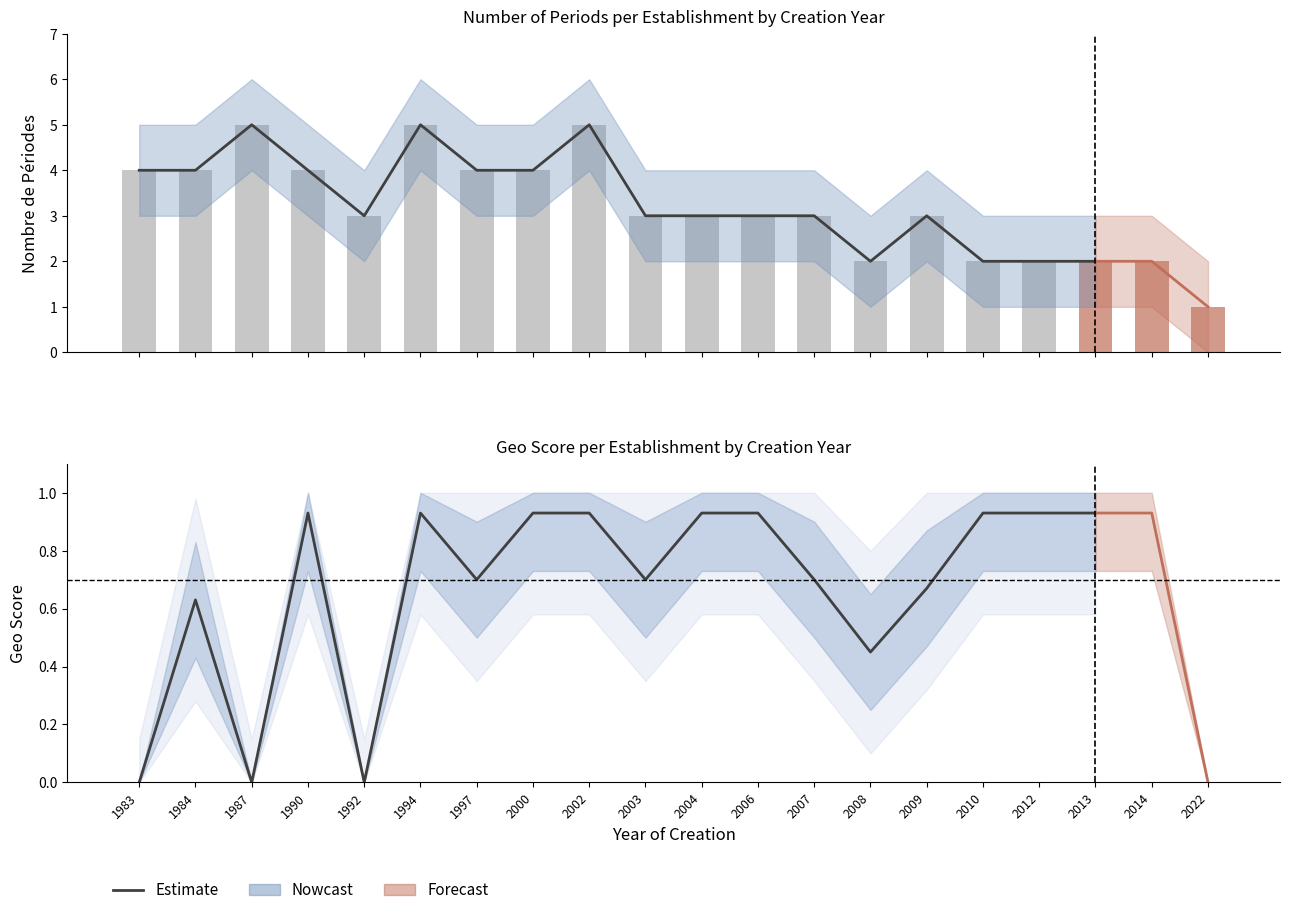

Rank the categories by value from lowest to highest.

2022, 2008, 2010, 2012, 2013, 2014, 1992, 2003, 2004, 2006, 2007, 2009, 1983, 1984, 1990, 1997, 2000, 1987, 1994, 2002